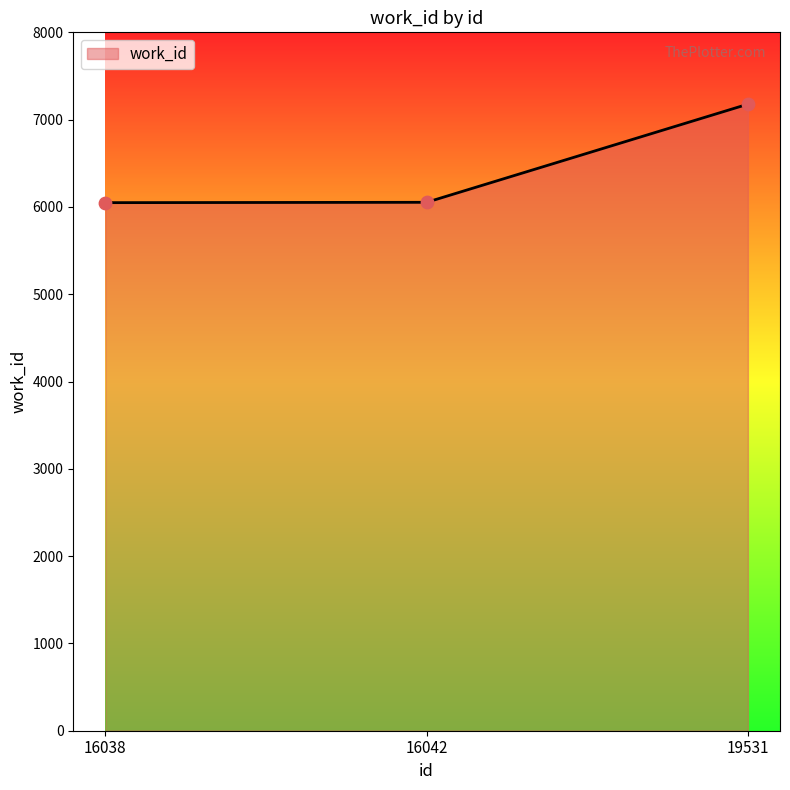

Approximately how many times larger is the value at 16042 compared to 16038?

1.0